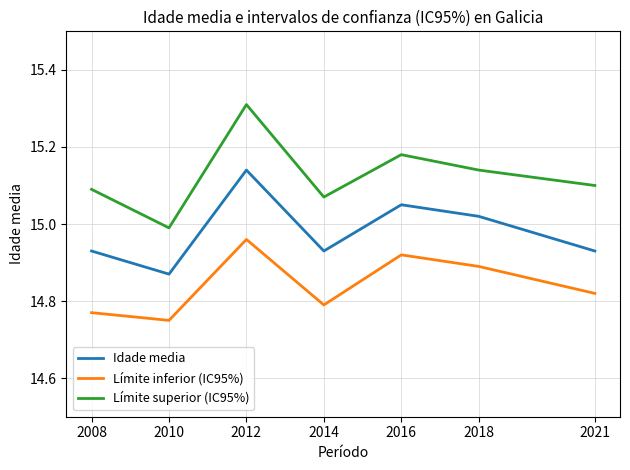

Where is Límite inferior (IC95%) nearest to the value 14?

2010